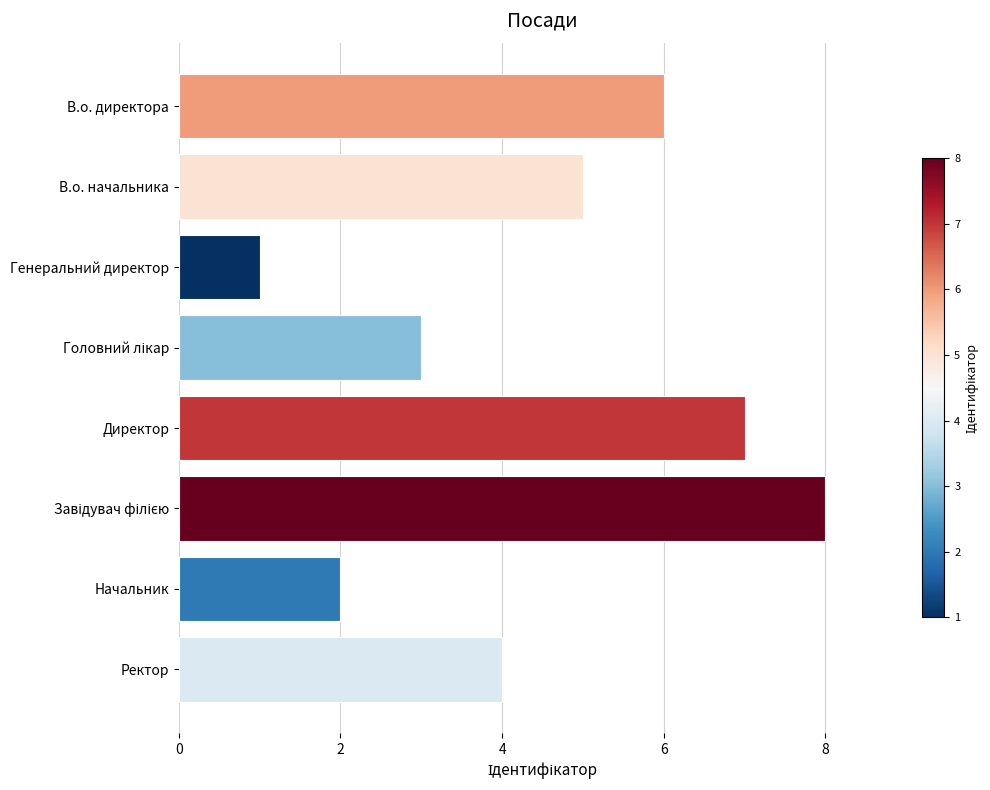

How many categories are shown in the chart?

8